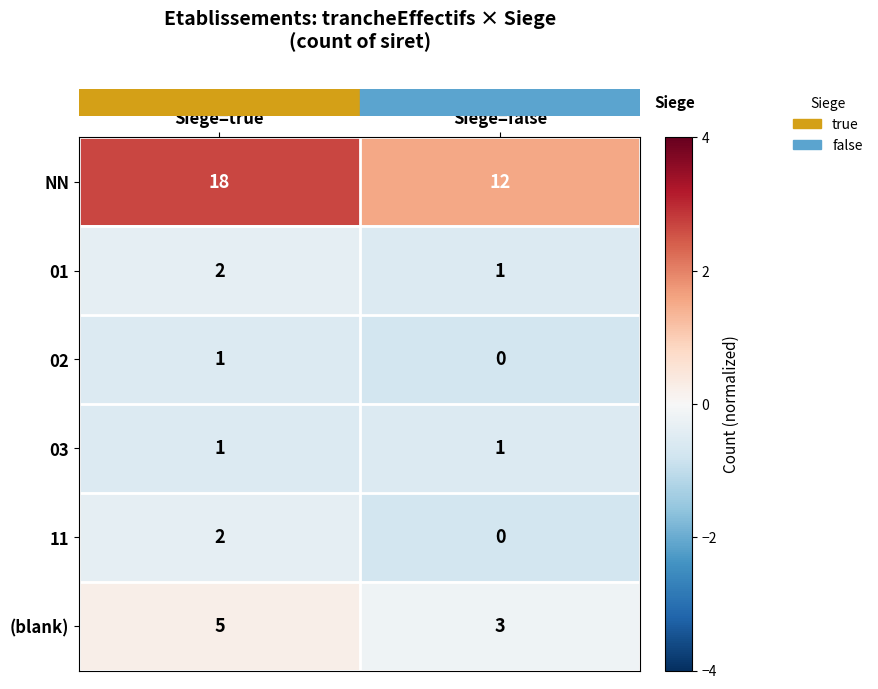

The value of 11 at Siege=true is 3. True or false?

False